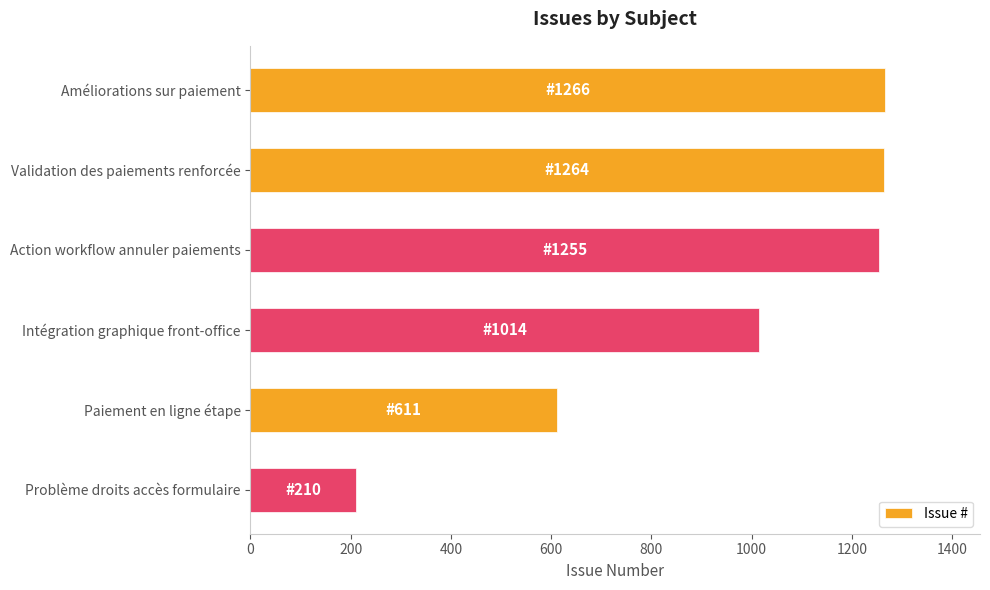

How many bars are there in total?

6